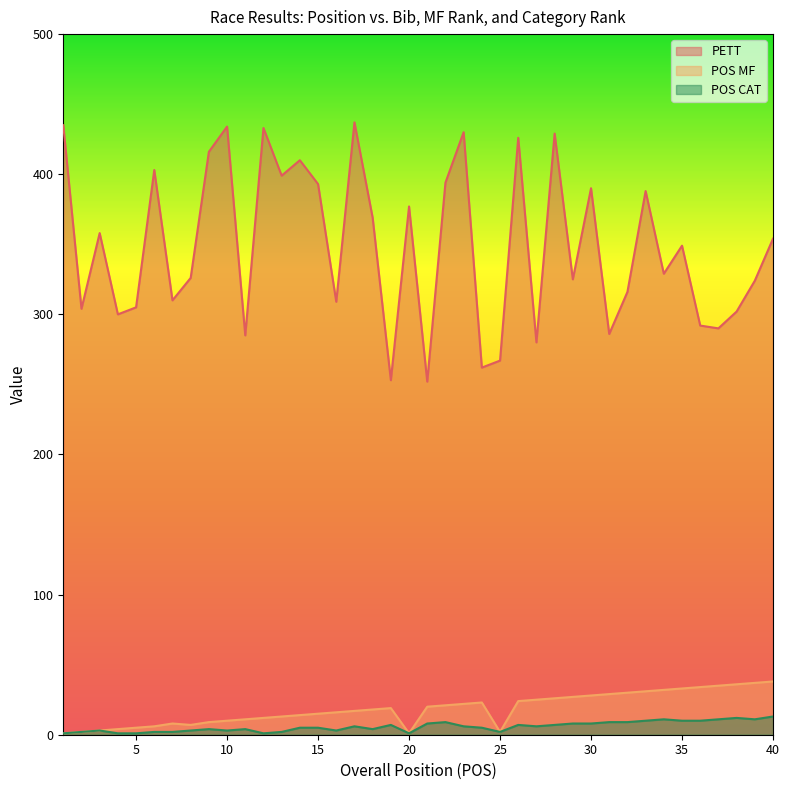

List the series in order of their peak value, highest first.

PETT, POS MF, POS CAT